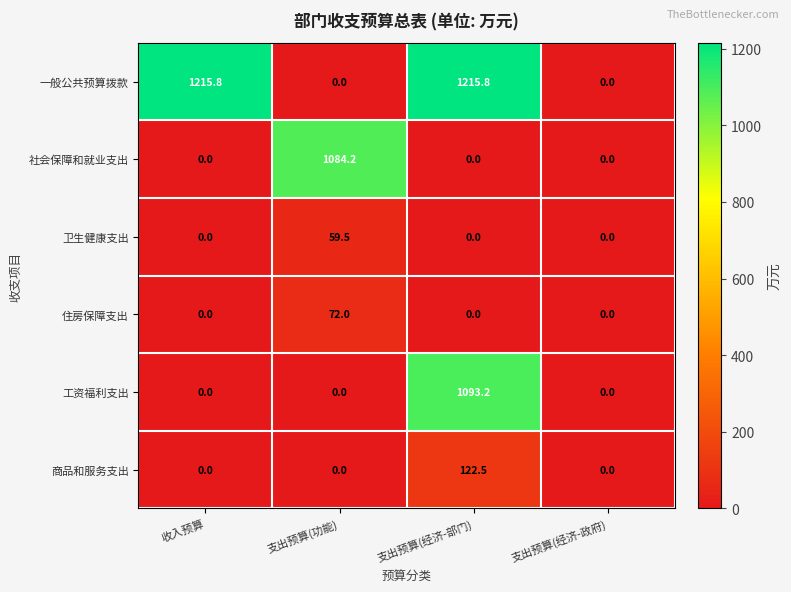

Which series has the largest total across all categories?

一般公共预算拨款